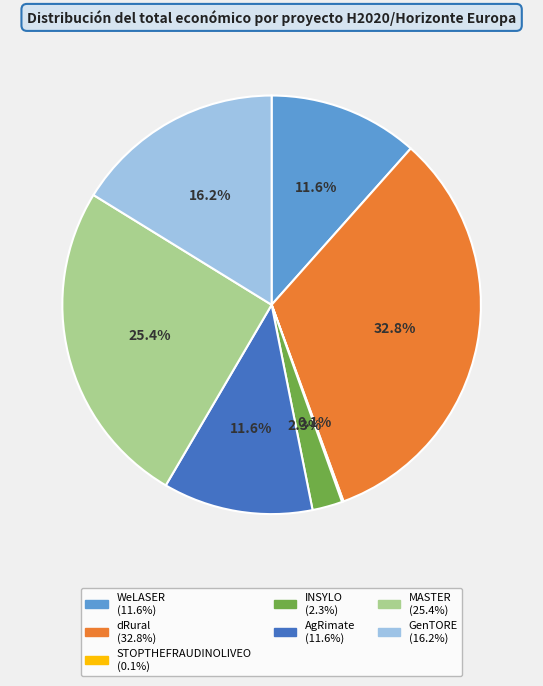

Is there a majority slice in this chart?

No